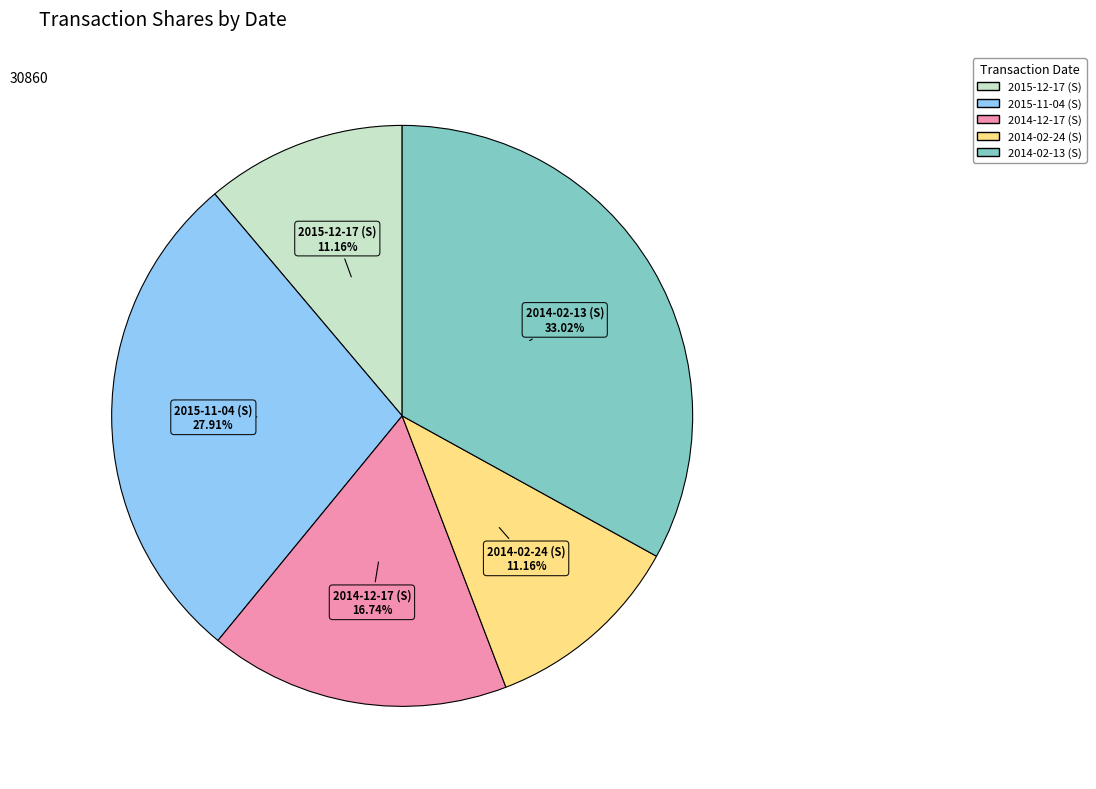

What percentage is NOT represented by 2015-11-04 (S)?

72.1%